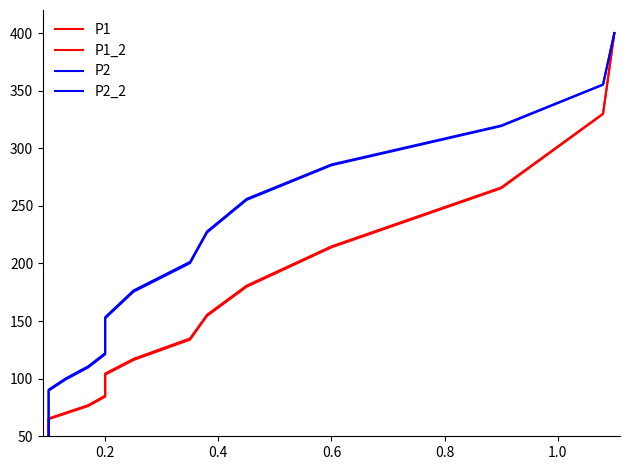

True or false: P1 and P2_2 intersect in this chart.

False